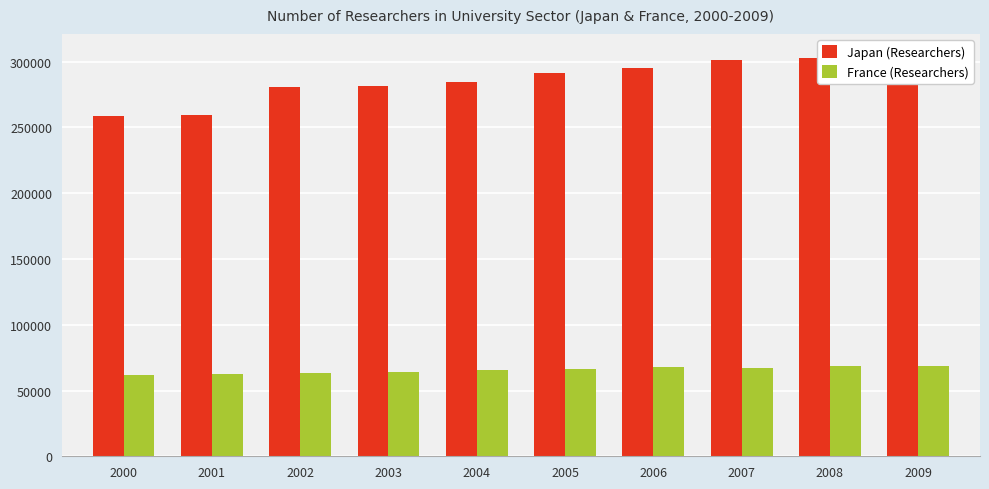

What is the value of the France (Researchers) bar at the 5th from the left?

65497